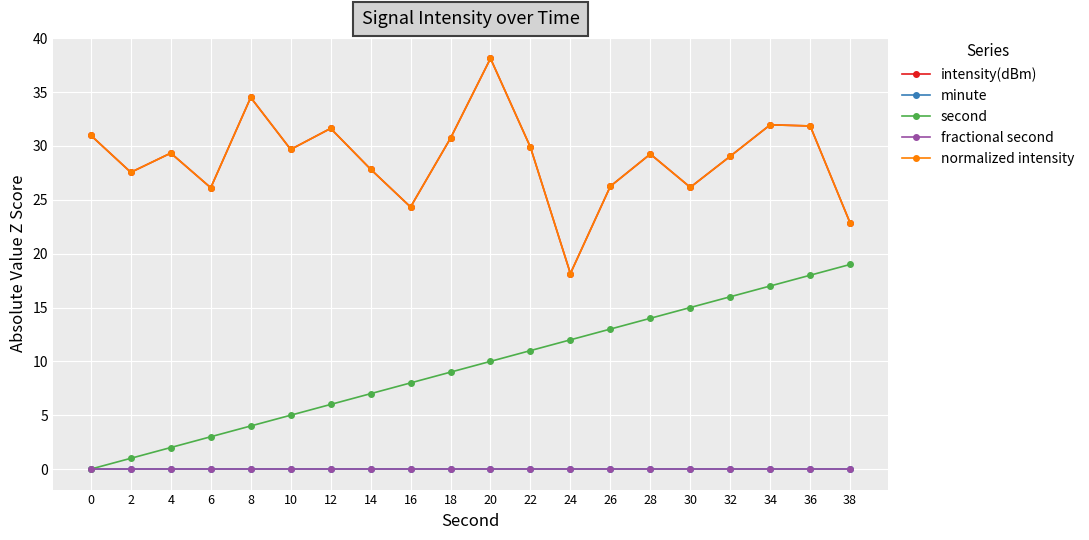

What is the difference between the maximum and minimum values in the intensity(dBm) series?

20.0